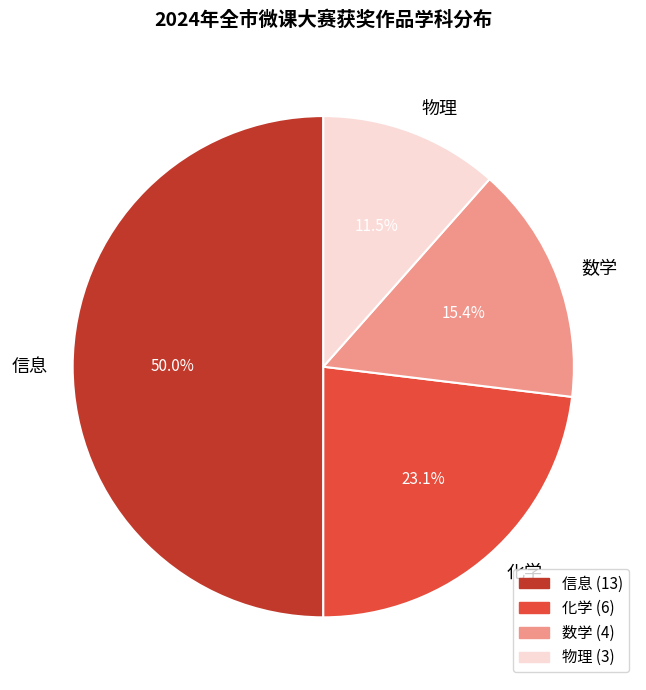

Rank the categories by value from lowest to highest.

物理, 数学, 化学, 信息